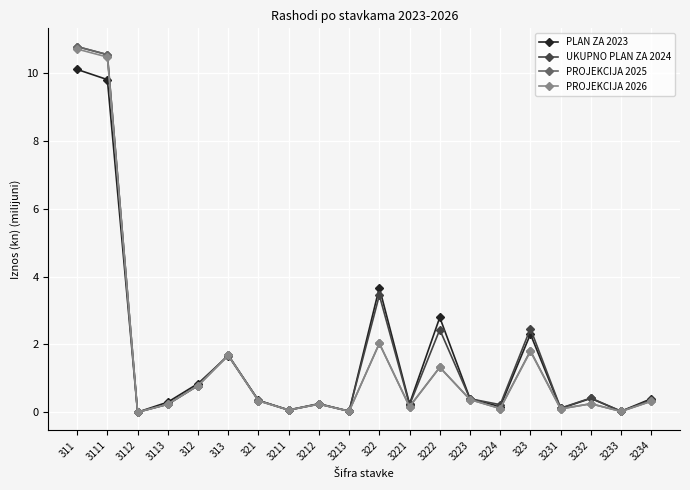

At which category is the sum across all series the highest?

311